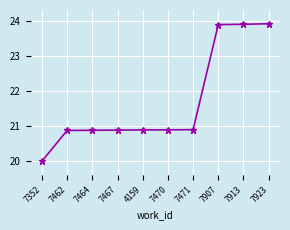

What is the sum of all values?

217.1